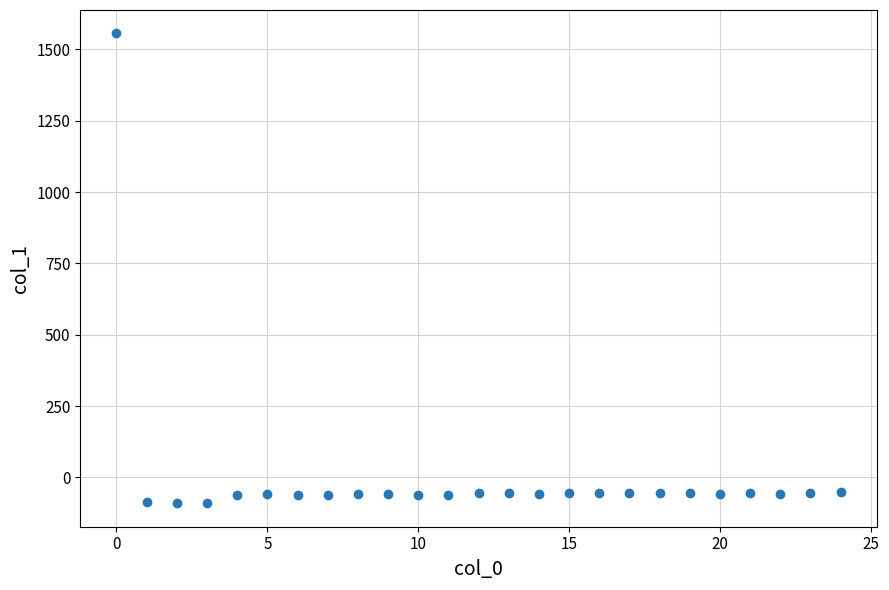

What is the range of Y values (max minus min)?

1646.9